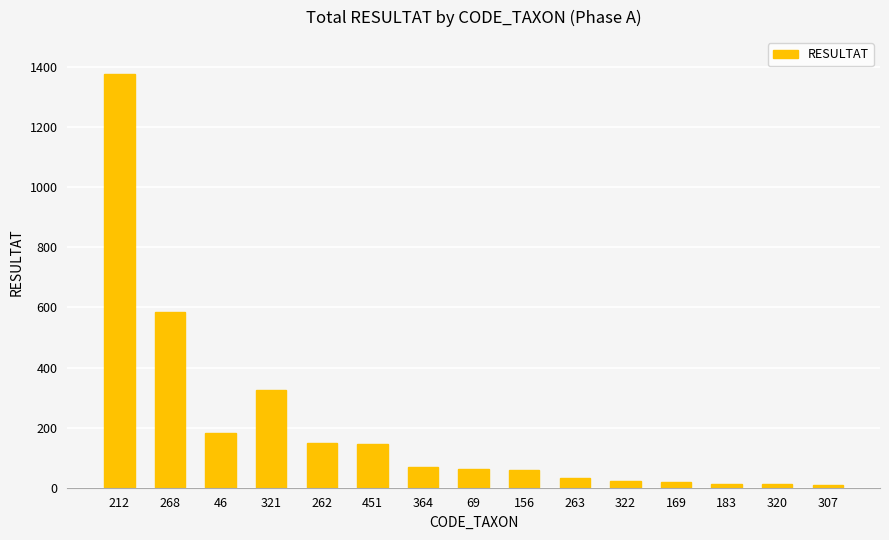

What is the ratio of the value at 46 to the value at 169?

10.2